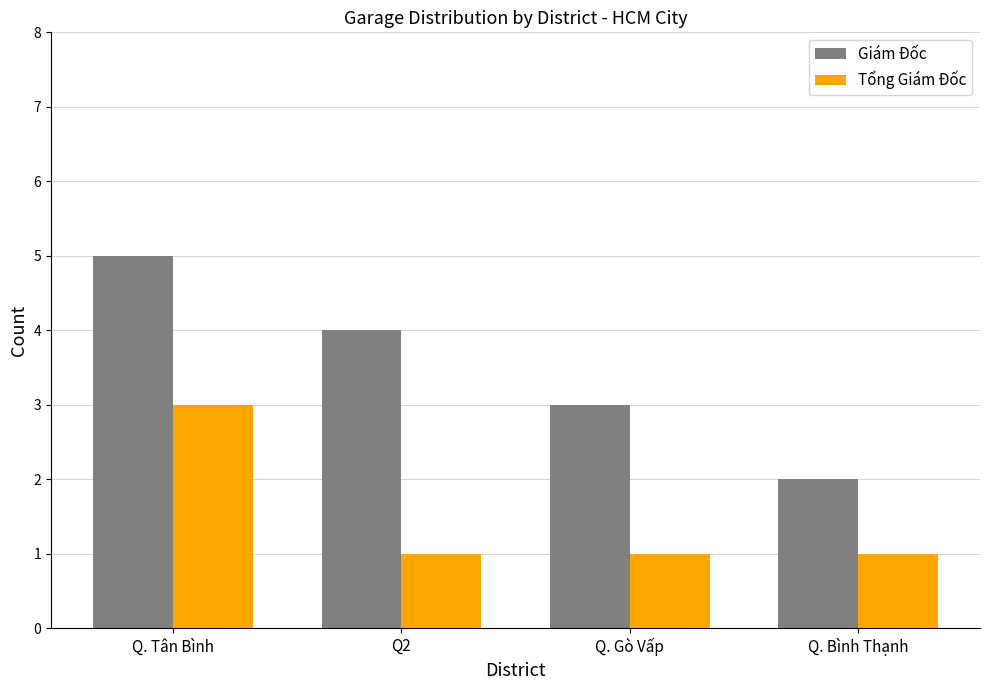

Rank the series by their maximum value, from highest to lowest.

Giám Đốc, Tổng Giám Đốc